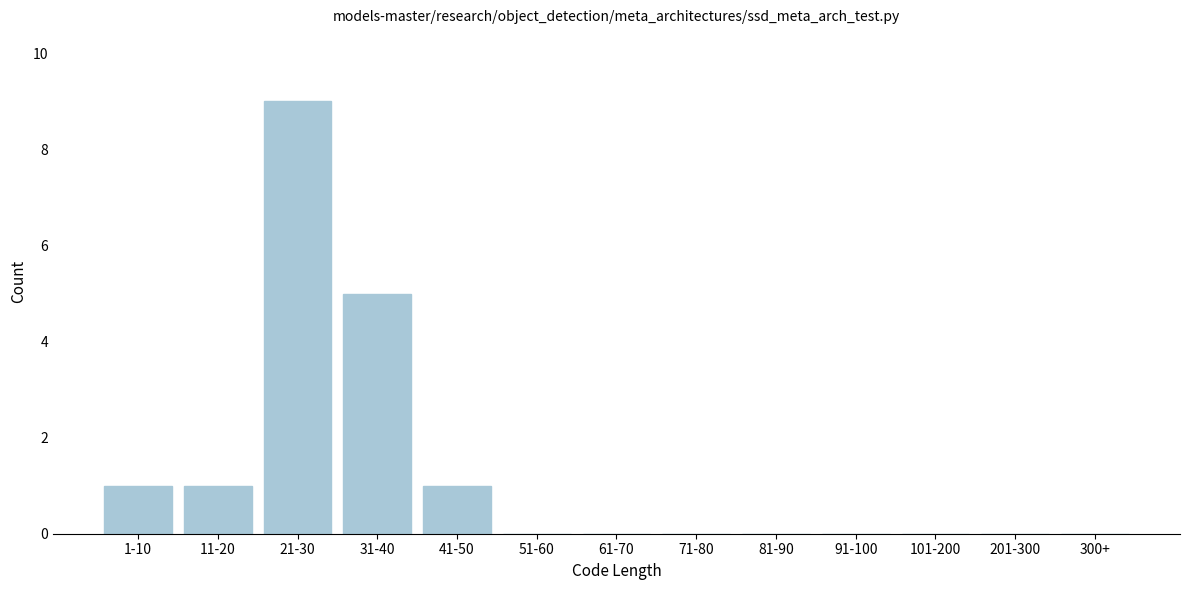

Reading left to right, transcribe all the data shown in this chart.

1-10=1	11-20=1	21-30=9	31-40=5	41-50=1	51-60=0	61-70=0	71-80=0	81-90=0	91-100=0	101-200=0	201-300=0	300+=0